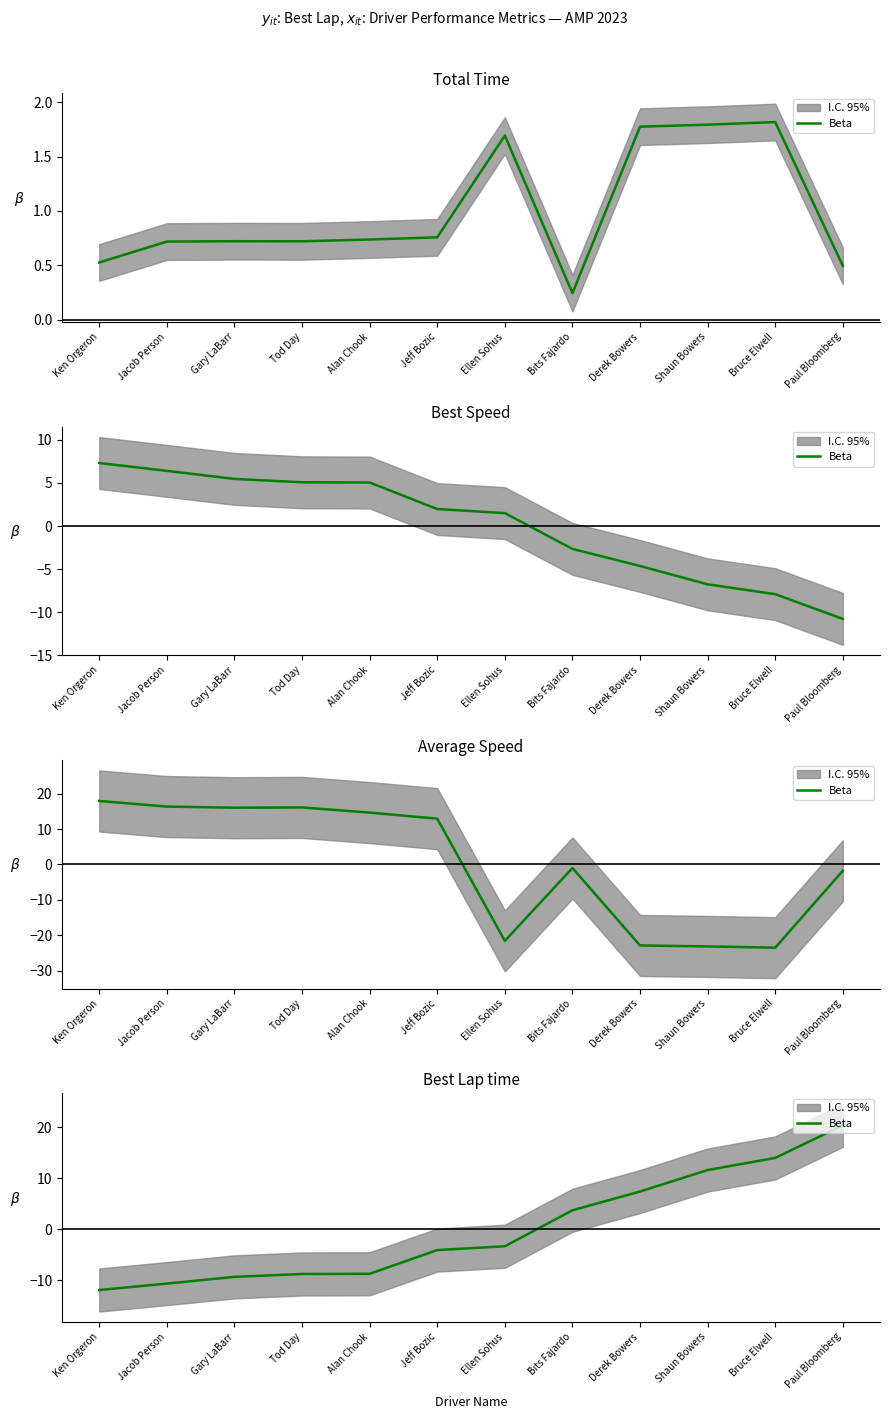

What is the approximate value at Tod Day?

-8.8